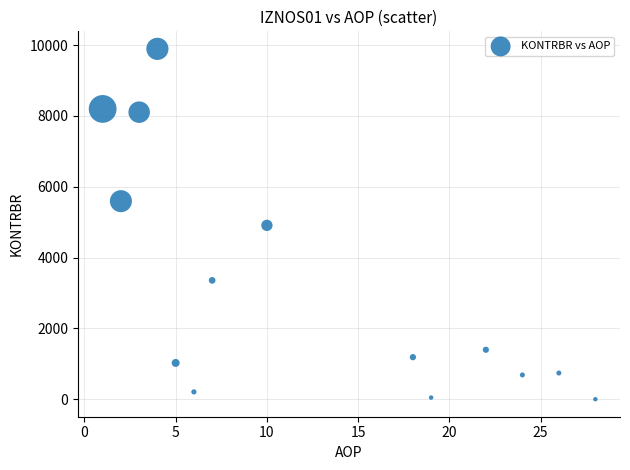

What is the range of Y values (max minus min)?

9892.3